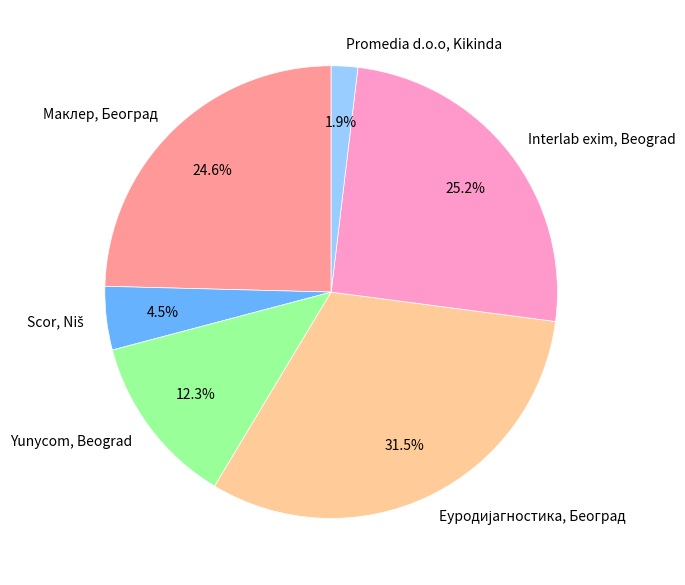

To the nearest percent, what is the difference between the Маклер, Београд and Promedia d.o.o, Kikinda slice percentages?

23%